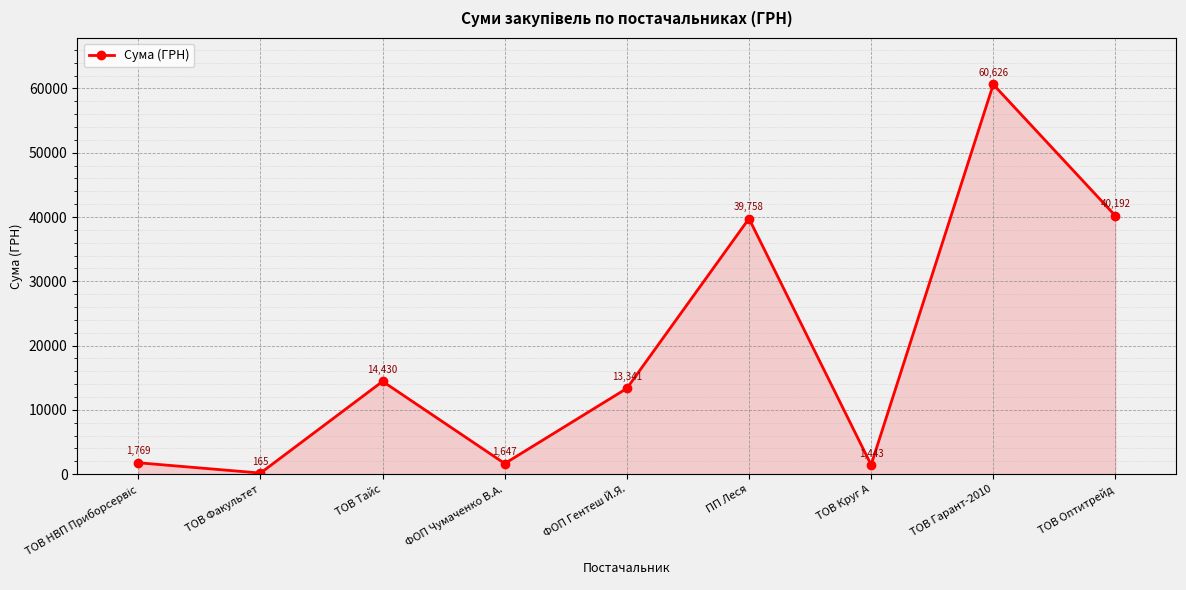

How many interior local valleys (lower than both neighbors) does the data have?

3